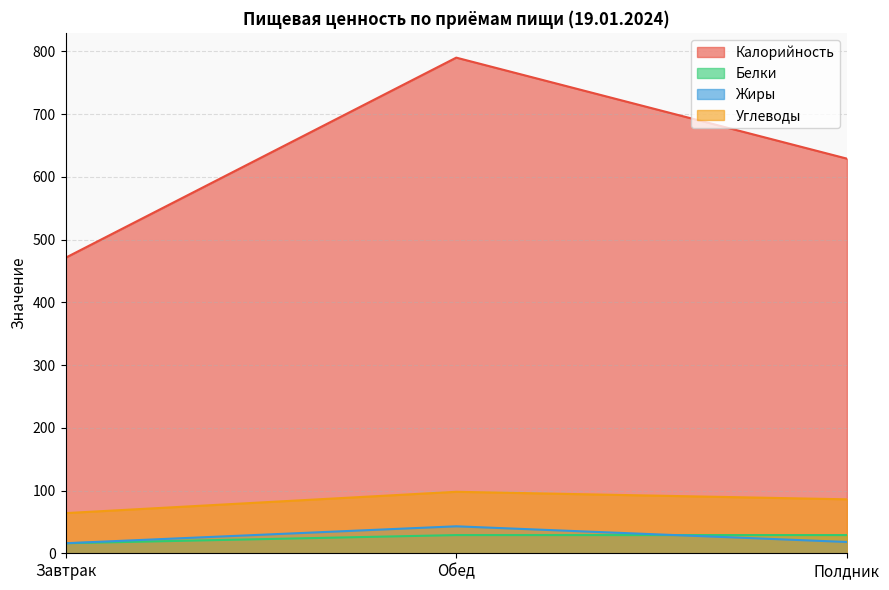

Between Завтрак and Обед, which series saw the biggest shift?

Калорийность